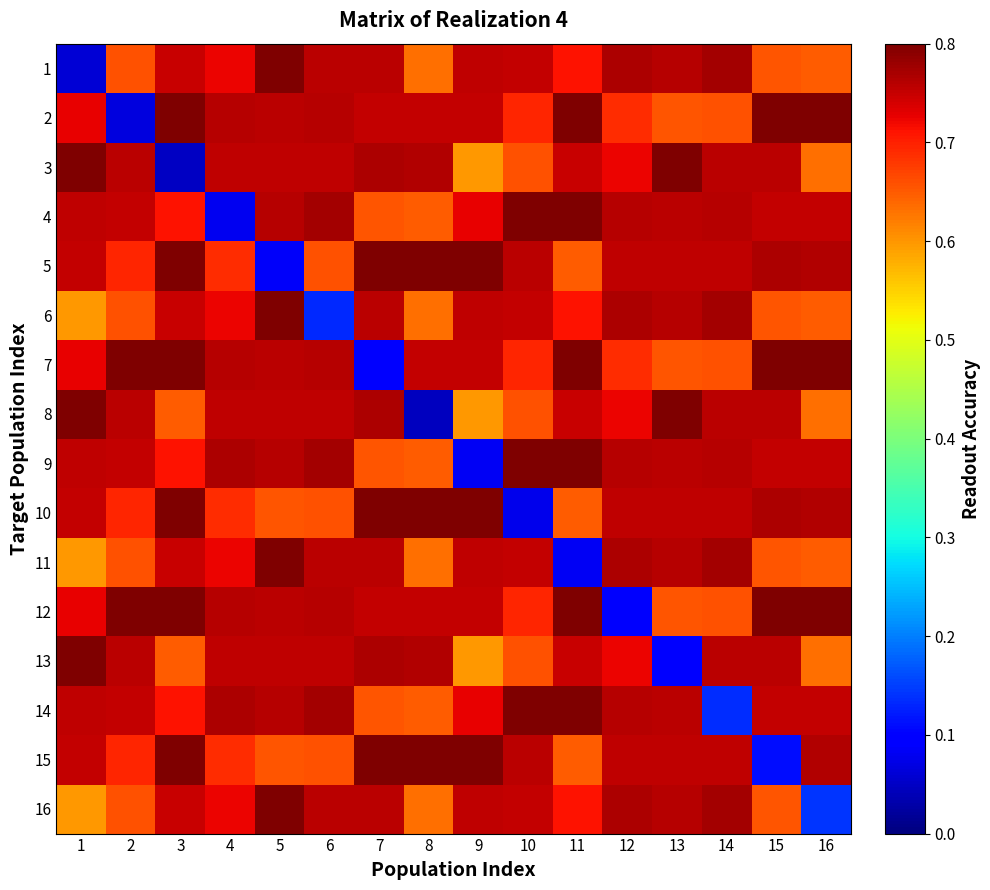

At how many categories does at least one series exceed 0?

16